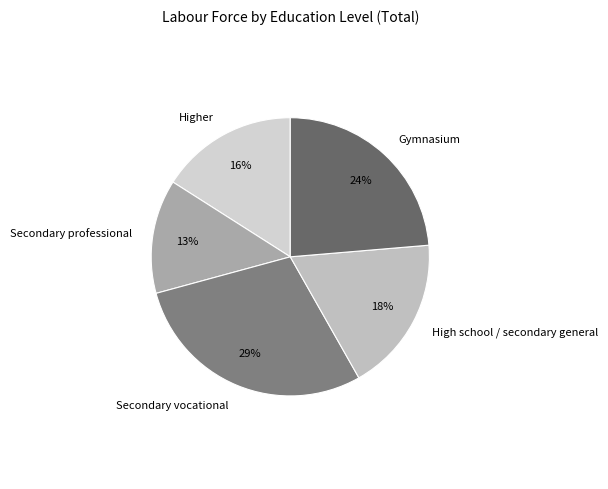

Do Higher and Secondary professional together represent more than half of the pie?

No